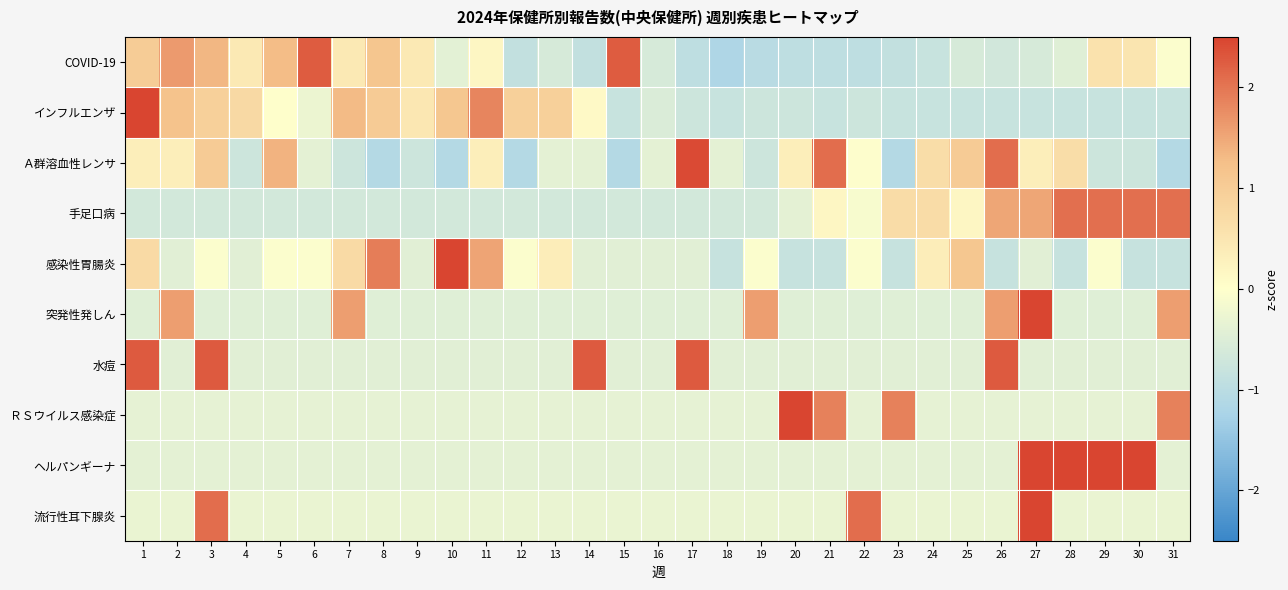

Reading right to left, list all the values displayed in this chart.

COVID-19: 31=-0.0	30=0.5	29=0.6	28=-0.5	27=-0.6	26=-0.7	25=-0.6	24=-0.8	23=-0.9	22=-1.0	21=-1.0	20=-1.0	19=-1.0	18=-1.2	17=-1.0	16=-0.6	15=2.3	14=-0.9	13=-0.6	12=-0.9	11=0.2	10=-0.4	9=0.4	8=1.1	7=0.4	6=2.3	5=1.3	4=0.4	3=1.3	2=1.6	1=1.0
インフルエンザ: 31=-0.8	30=-0.8	29=-0.8	28=-0.8	27=-0.8	26=-0.8	25=-0.8	24=-0.8	23=-0.8	22=-0.7	21=-0.8	20=-0.7	19=-0.7	18=-0.8	17=-0.7	16=-0.5	15=-0.8	14=0.1	13=0.9	12=0.9	11=1.9	10=1.1	9=0.5	8=1.0	7=1.3	6=-0.3	5=0.0	4=0.7	3=0.9	2=1.2	1=2.9
Ａ群溶血性レンサ: 31=-1.1	30=-0.7	29=-0.7	28=0.7	27=0.3	26=2.1	25=1.0	24=0.7	23=-1.1	22=-0.0	21=2.1	20=0.3	19=-0.7	18=-0.4	17=2.4	16=-0.4	15=-1.1	14=-0.4	13=-0.4	12=-1.1	11=0.3	10=-1.1	9=-0.7	8=-1.1	7=-0.7	6=-0.4	5=1.4	4=-0.7	3=1.0	2=0.3	1=0.3
手足口病: 31=2.1	30=2.1	29=2.1	28=2.1	27=1.5	26=1.5	25=0.2	24=0.7	23=0.7	22=-0.1	21=0.2	20=-0.4	19=-0.7	18=-0.7	17=-0.7	16=-0.7	15=-0.7	14=-0.7	13=-0.7	12=-0.7	11=-0.7	10=-0.7	9=-0.7	8=-0.7	7=-0.7	6=-0.7	5=-0.7	4=-0.7	3=-0.7	2=-0.7	1=-0.7
感染性胃腸炎: 31=-0.8	30=-0.8	29=-0.1	28=-0.8	27=-0.4	26=-0.8	25=1.1	24=0.3	23=-0.8	22=-0.1	21=-0.8	20=-0.8	19=-0.1	18=-0.8	17=-0.4	16=-0.4	15=-0.4	14=-0.4	13=0.3	12=-0.1	11=1.5	10=3.9	9=-0.4	8=1.9	7=0.7	6=-0.1	5=-0.1	4=-0.4	3=-0.1	2=-0.4	1=0.7
突発性発しん: 31=1.6	30=-0.5	29=-0.5	28=-0.5	27=3.6	26=1.6	25=-0.5	24=-0.5	23=-0.5	22=-0.5	21=-0.5	20=-0.5	19=1.6	18=-0.5	17=-0.5	16=-0.5	15=-0.5	14=-0.5	13=-0.5	12=-0.5	11=-0.5	10=-0.5	9=-0.5	8=-0.5	7=1.6	6=-0.5	5=-0.5	4=-0.5	3=-0.5	2=1.6	1=-0.5
水痘: 31=-0.4	30=-0.4	29=-0.4	28=-0.4	27=-0.4	26=2.3	25=-0.4	24=-0.4	23=-0.4	22=-0.4	21=-0.4	20=-0.4	19=-0.4	18=-0.4	17=2.3	16=-0.4	15=-0.4	14=2.3	13=-0.4	12=-0.4	11=-0.4	10=-0.4	9=-0.4	8=-0.4	7=-0.4	6=-0.4	5=-0.4	4=-0.4	3=2.3	2=-0.4	1=2.3
ＲＳウイルス感染症: 31=1.9	30=-0.4	29=-0.4	28=-0.4	27=-0.4	26=-0.4	25=-0.4	24=-0.4	23=1.9	22=-0.4	21=1.9	20=4.1	19=-0.4	18=-0.4	17=-0.4	16=-0.4	15=-0.4	14=-0.4	13=-0.4	12=-0.4	11=-0.4	10=-0.4	9=-0.4	8=-0.4	7=-0.4	6=-0.4	5=-0.4	4=-0.4	3=-0.4	2=-0.4	1=-0.4
ヘルパンギーナ: 31=-0.4	30=2.6	29=2.6	28=2.6	27=2.6	26=-0.4	25=-0.4	24=-0.4	23=-0.4	22=-0.4	21=-0.4	20=-0.4	19=-0.4	18=-0.4	17=-0.4	16=-0.4	15=-0.4	14=-0.4	13=-0.4	12=-0.4	11=-0.4	10=-0.4	9=-0.4	8=-0.4	7=-0.4	6=-0.4	5=-0.4	4=-0.4	3=-0.4	2=-0.4	1=-0.4
流行性耳下腺炎: 31=-0.3	30=-0.3	29=-0.3	28=-0.3	27=4.4	26=-0.3	25=-0.3	24=-0.3	23=-0.3	22=2.1	21=-0.3	20=-0.3	19=-0.3	18=-0.3	17=-0.3	16=-0.3	15=-0.3	14=-0.3	13=-0.3	12=-0.3	11=-0.3	10=-0.3	9=-0.3	8=-0.3	7=-0.3	6=-0.3	5=-0.3	4=-0.3	3=2.1	2=-0.3	1=-0.3